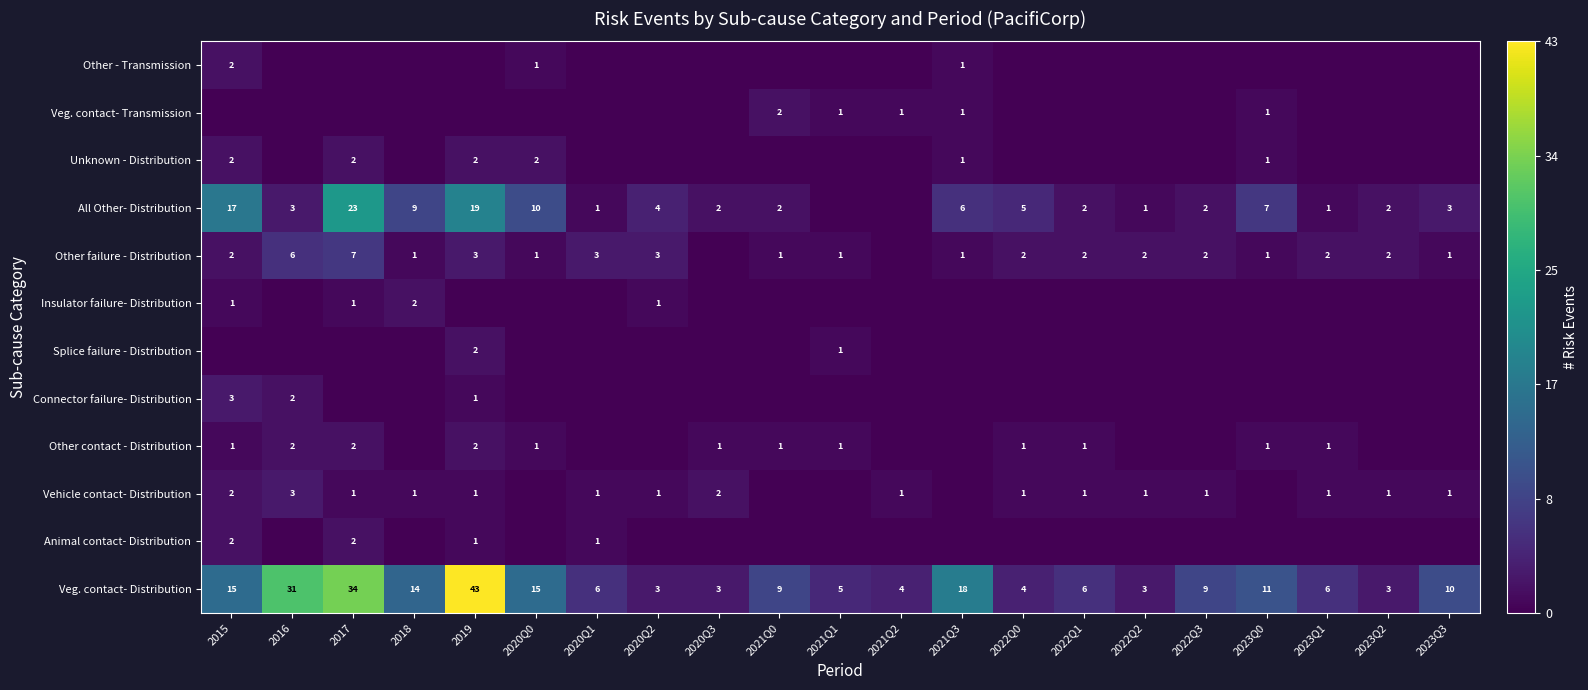

What is the lowest value of the Veg. contact- Distribution series?

3